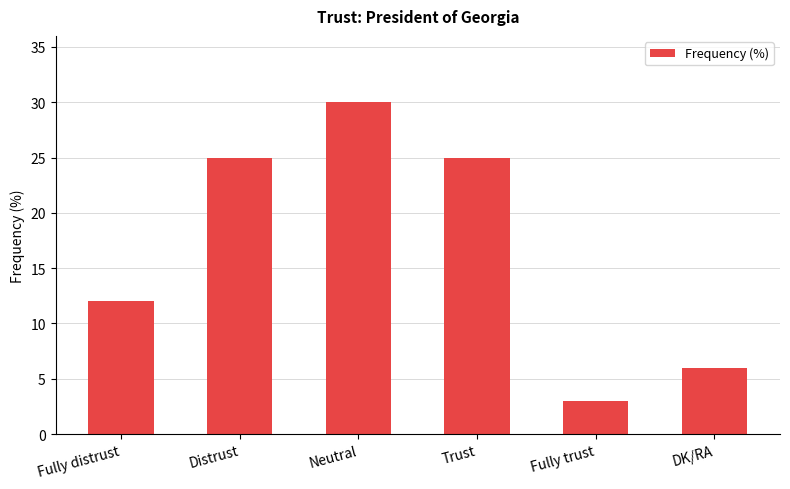

The chart shows a value of 12 at Trust. True or false?

False